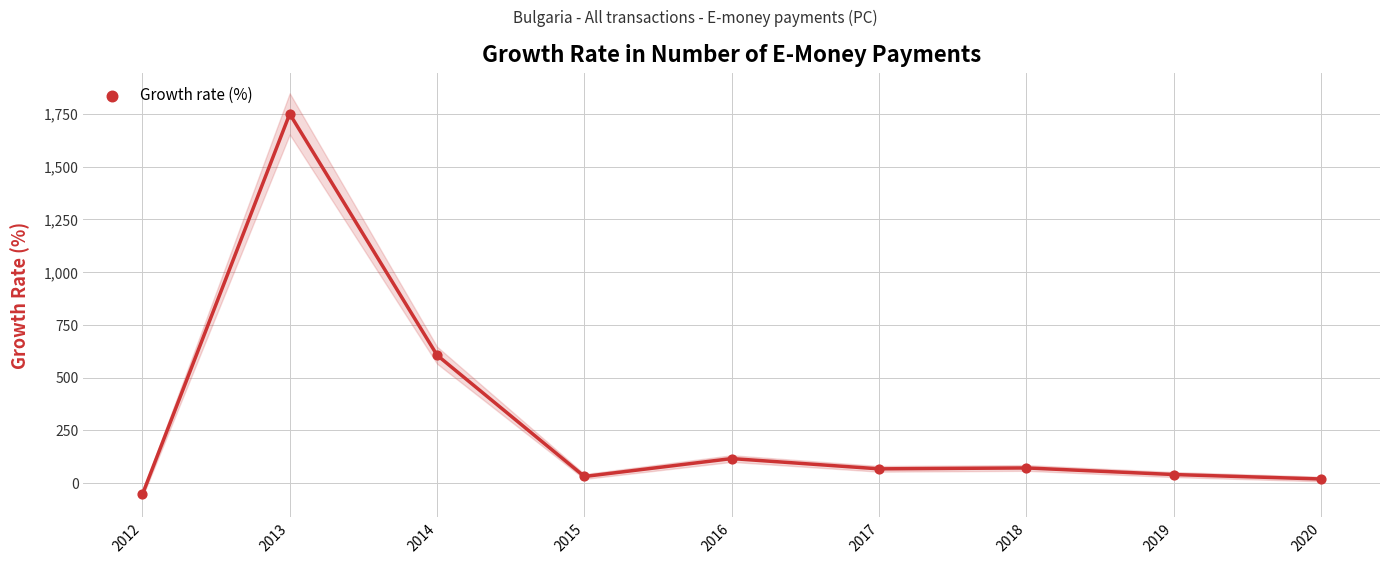

What Y value in the scatter plot is closest to 848?

606.3